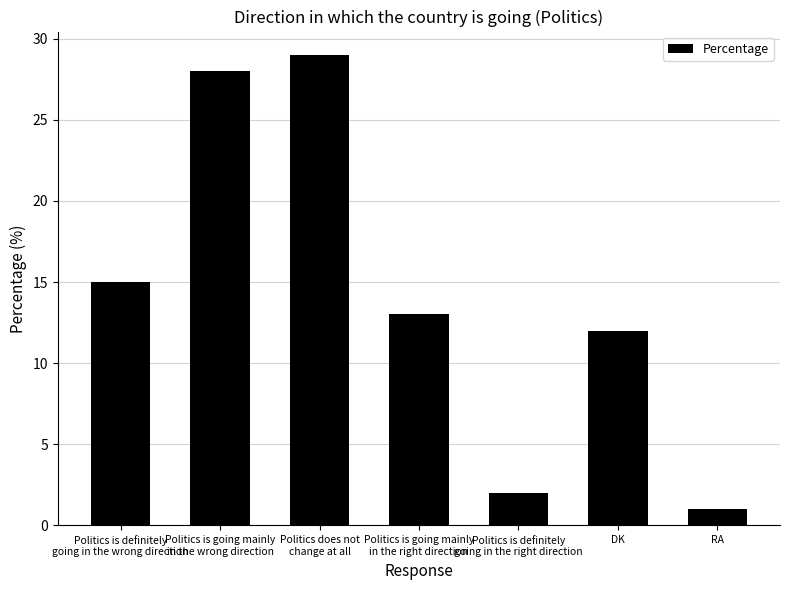

Between DK and Politics is definitely
going in the right direction, which is larger?

DK